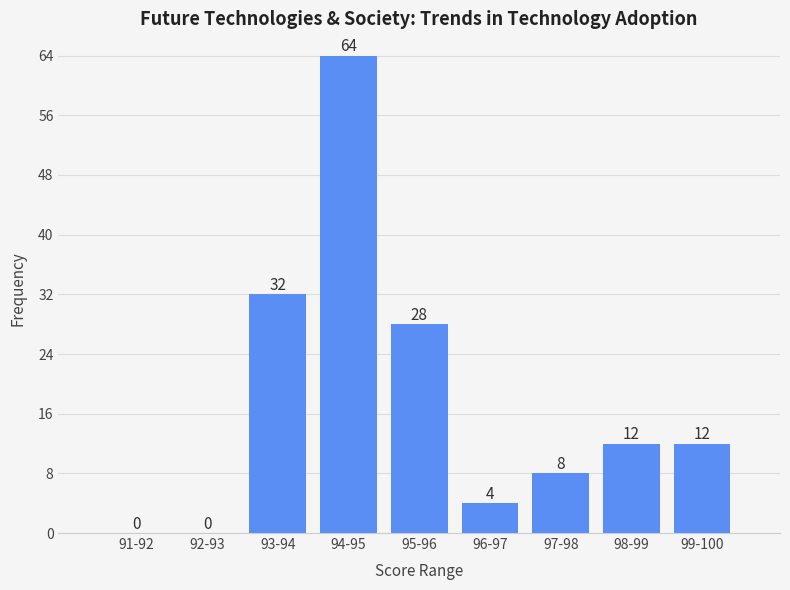

Reading left to right, transcribe all the data shown in this chart.

91-92=0	92-93=0	93-94=32	94-95=64	95-96=28	96-97=4	97-98=8	98-99=12	99-100=12